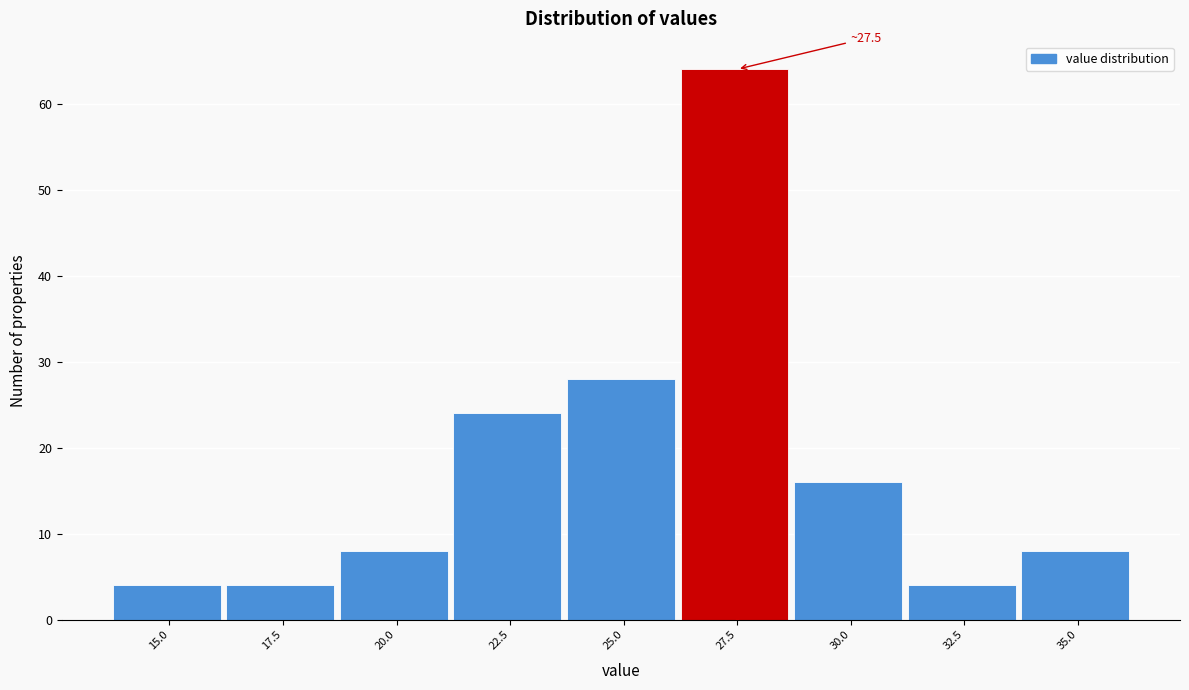

Reading left to right, list all the values displayed in this chart.

4	4	8	24	28	64	16	4	8